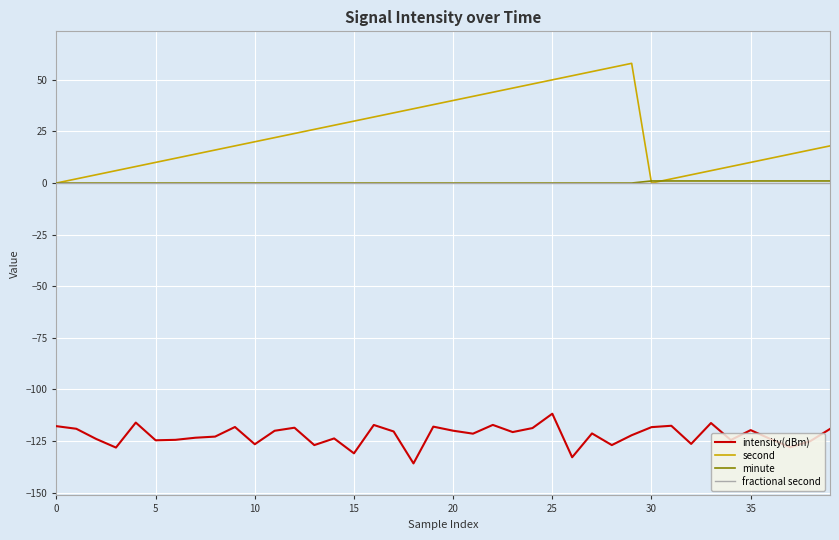

What is the smallest value displayed?

-135.9